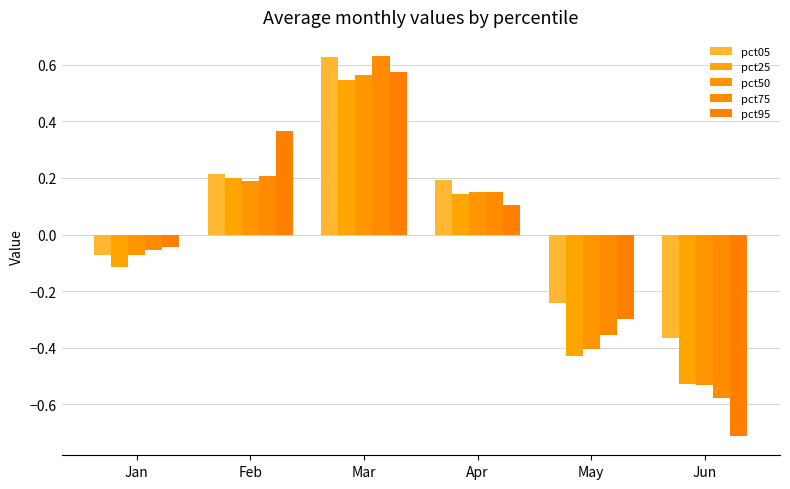

List the series in order of their peak value, highest first.

pct75, pct05, pct95, pct50, pct25